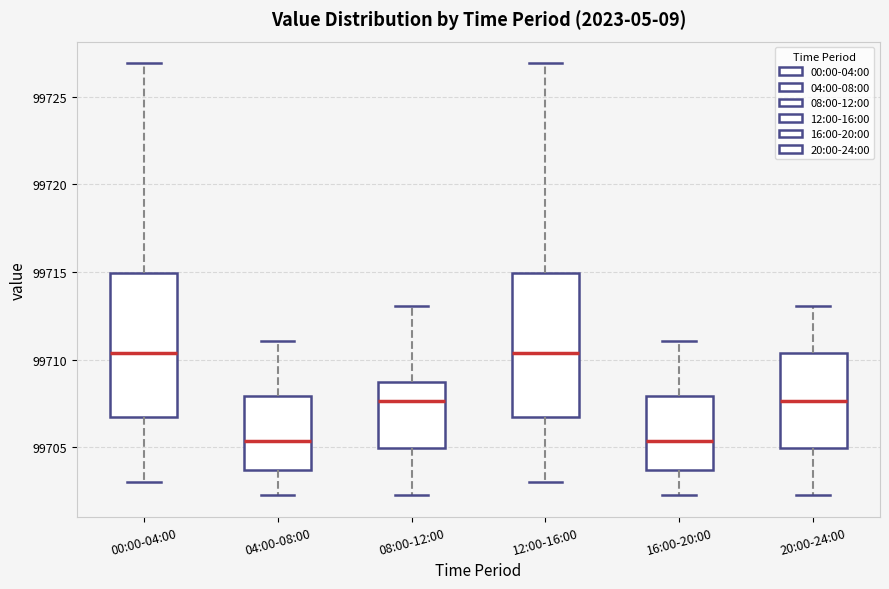

Where does the lower whisker of the box for 16:00-20:00 end on the y-axis? The values are not printed on the chart, so give them approximately, as read against the axis.

99702.5